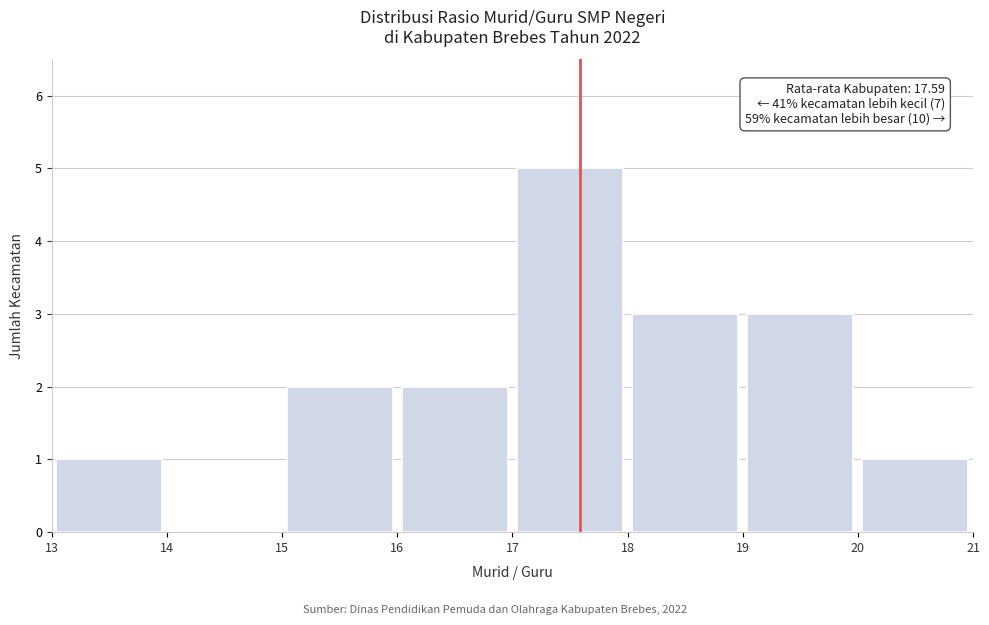

Which range on the x-axis has the tallest bar?

17 to 18